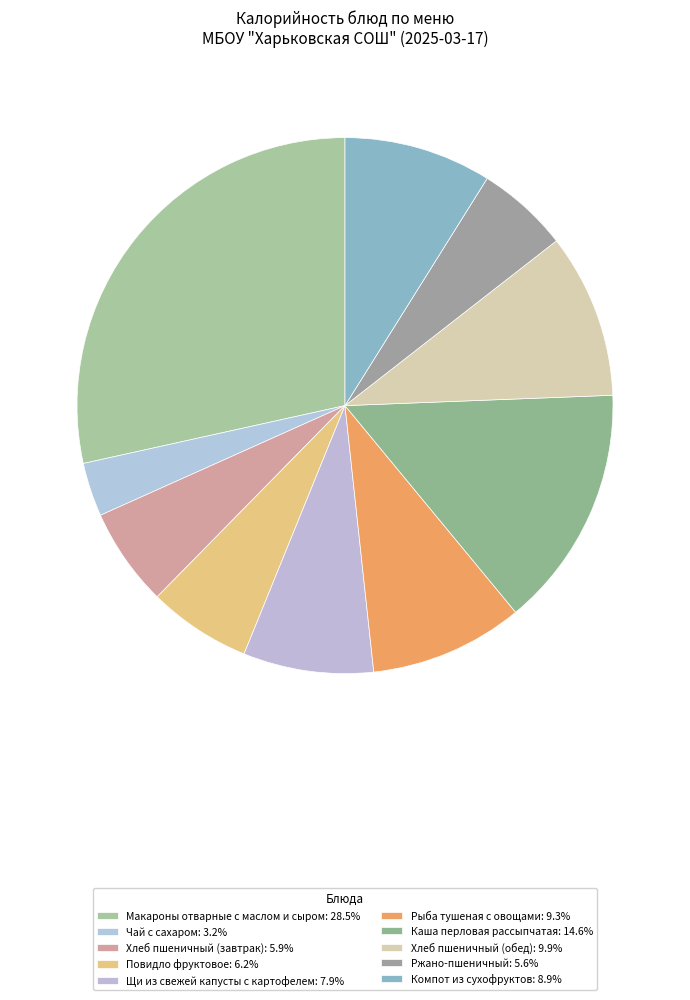

What percentage is NOT represented by Макароны отварные с маслом и сыром?

71.5%